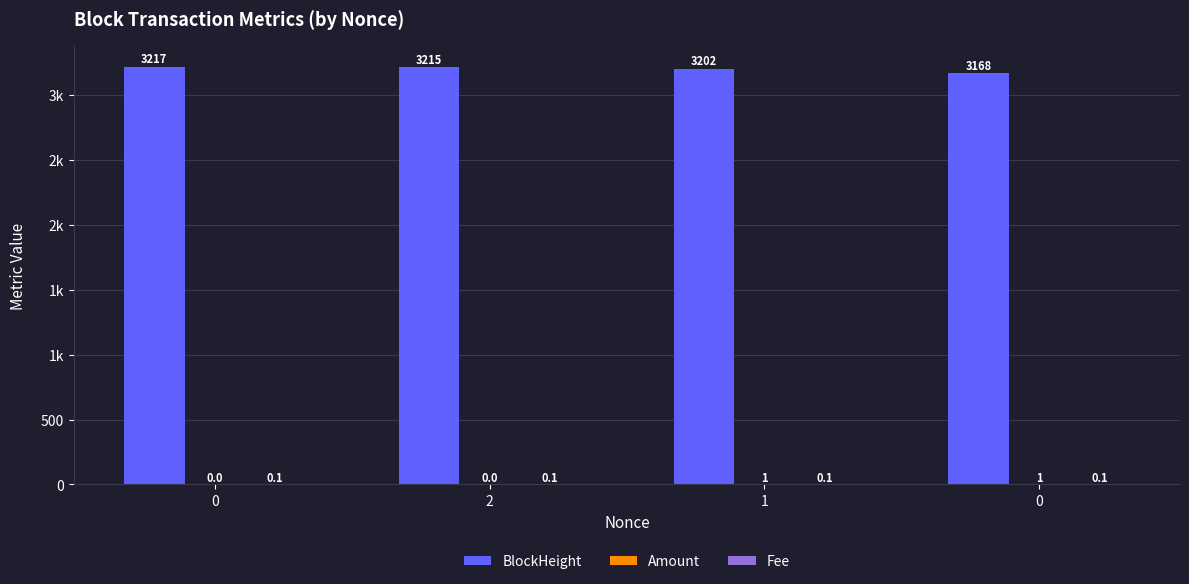

Are the bars grouped side by side (vs. stacked)?

Yes